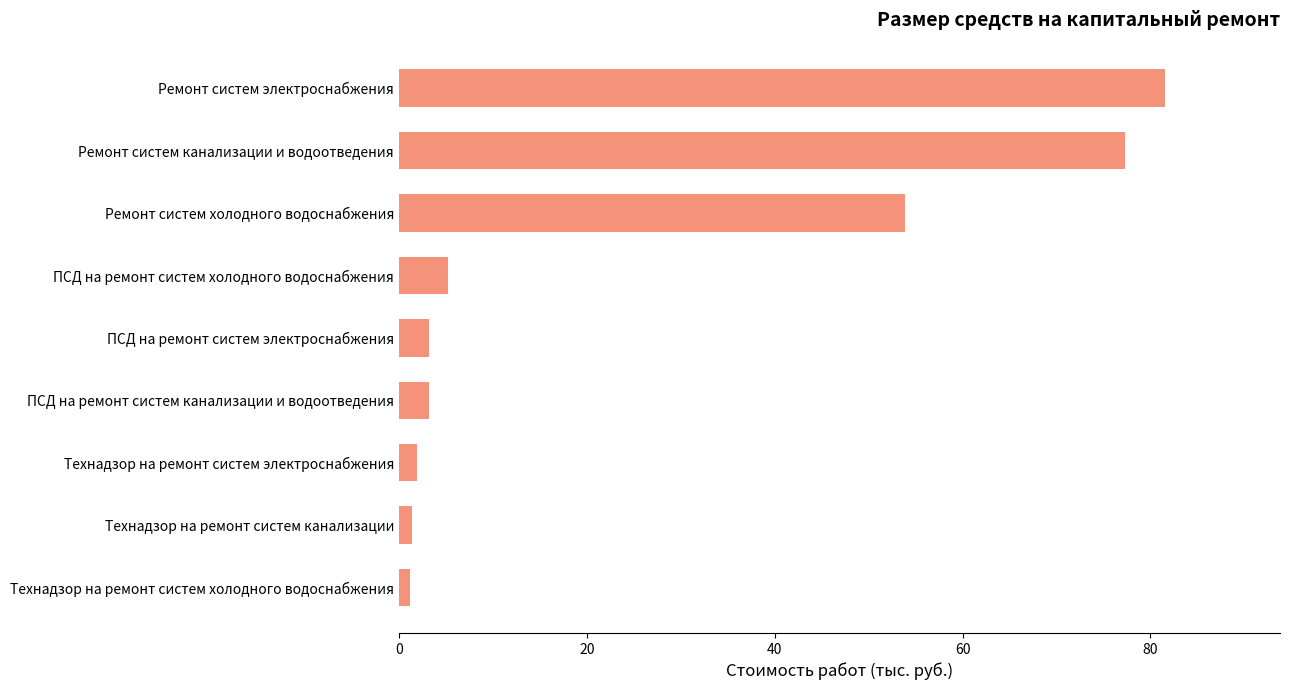

How many bars are there in total?

9